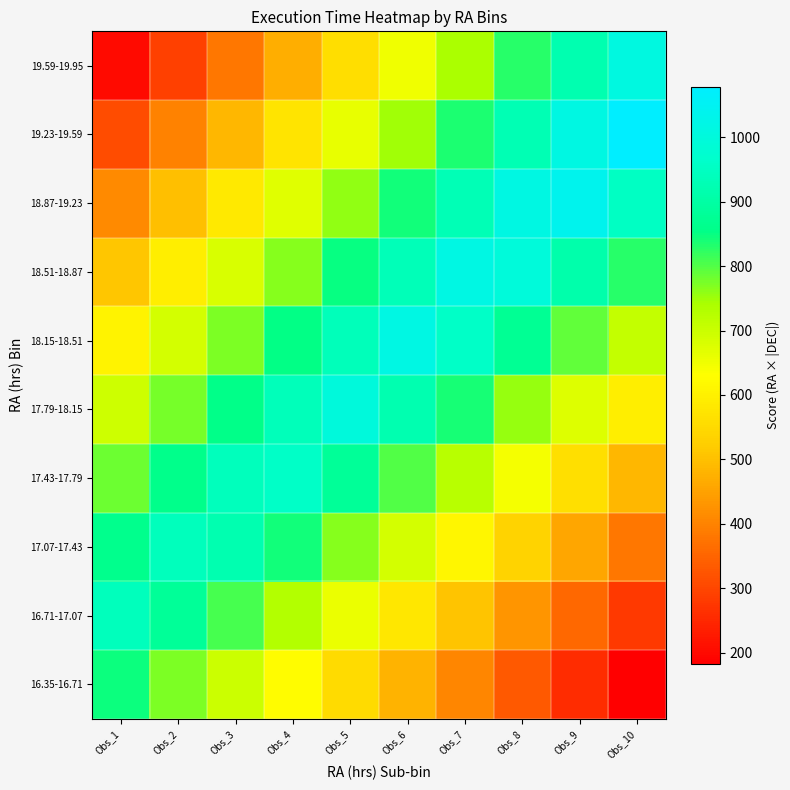

Reading left to right, list all the values displayed in this chart.

16.35-16.71: Obs_1=845.5	Obs_2=771.9	Obs_3=698.3	Obs_4=624.6	Obs_5=551.0	Obs_6=477.4	Obs_7=403.7	Obs_8=330.1	Obs_9=256.5	Obs_10=182.8
16.71-17.07: Obs_1=939.1	Obs_2=882.5	Obs_3=807.1	Obs_4=731.7	Obs_5=656.3	Obs_6=580.8	Obs_7=505.4	Obs_8=430.0	Obs_9=354.6	Obs_10=279.1
17.07-17.43: Obs_1=862.5	Obs_2=939.8	Obs_3=920.5	Obs_4=843.2	Obs_5=766.0	Obs_6=688.8	Obs_7=611.6	Obs_8=534.4	Obs_9=457.1	Obs_10=379.9
17.43-17.79: Obs_1=781.5	Obs_2=860.5	Obs_3=939.5	Obs_4=959.3	Obs_5=880.3	Obs_6=801.2	Obs_7=722.2	Obs_8=643.2	Obs_9=564.2	Obs_10=485.2
17.79-18.15: Obs_1=696.0	Obs_2=776.8	Obs_3=857.6	Obs_4=938.4	Obs_5=999.0	Obs_6=918.2	Obs_7=837.4	Obs_8=756.6	Obs_9=675.8	Obs_10=594.9
18.15-18.51: Obs_1=605.9	Obs_2=688.5	Obs_3=771.1	Obs_4=853.7	Obs_5=936.3	Obs_6=1018.9	Obs_7=957.0	Obs_8=874.4	Obs_9=791.8	Obs_10=709.2
18.51-18.87: Obs_1=511.4	Obs_2=595.8	Obs_3=680.2	Obs_4=764.6	Obs_5=849.0	Obs_6=933.4	Obs_7=1017.8	Obs_8=996.7	Obs_9=912.3	Obs_10=827.9
18.87-19.23: Obs_1=412.4	Obs_2=498.6	Obs_3=584.8	Obs_4=671.0	Obs_5=757.2	Obs_6=843.4	Obs_7=929.6	Obs_8=1015.8	Obs_9=1037.3	Obs_10=951.1
19.23-19.59: Obs_1=309.0	Obs_2=396.9	Obs_3=484.9	Obs_4=572.9	Obs_5=660.9	Obs_6=748.9	Obs_7=836.9	Obs_8=924.9	Obs_9=1012.8	Obs_10=1078.8
19.59-19.95: Obs_1=201.0	Obs_2=290.8	Obs_3=380.6	Obs_4=470.3	Obs_5=560.1	Obs_6=649.9	Obs_7=739.7	Obs_8=829.5	Obs_9=919.2	Obs_10=1009.0